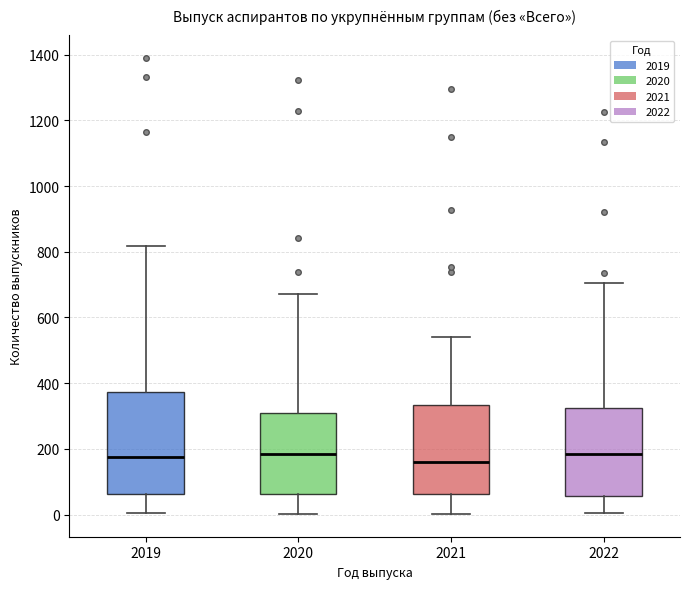

Reading left to right, transcribe this box plot: for each box, give where its median line is, the range the box spans, and where its two whiskers end, as read against the y-axis. The values are not printed on the chart, so give them approximately, as read against the axis.

2019: median 180, box 60 to 380, whiskers 0 to 820
2020: median 180, box 60 to 300, whiskers 0 to 680
2021: median 160, box 60 to 340, whiskers 0 to 540
2022: median 180, box 60 to 320, whiskers 0 to 700